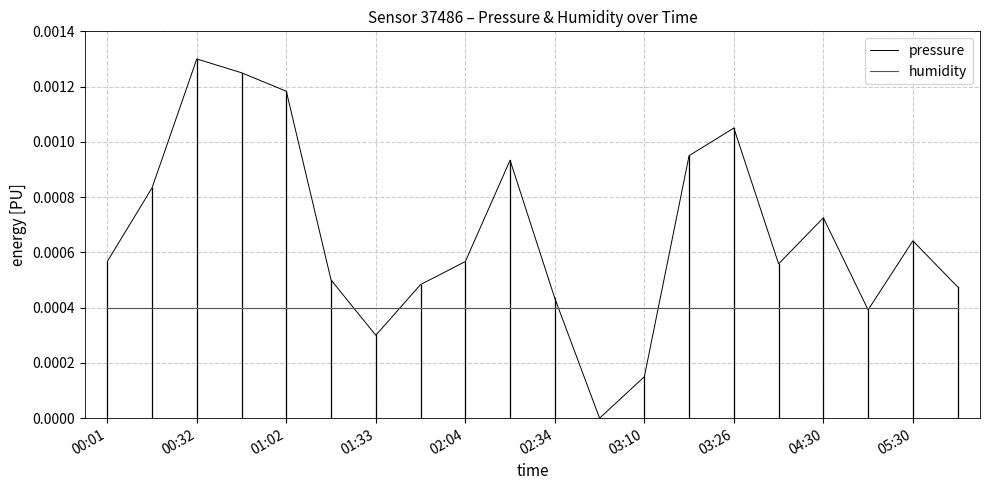

Which series has the largest range (max minus min)?

pressure